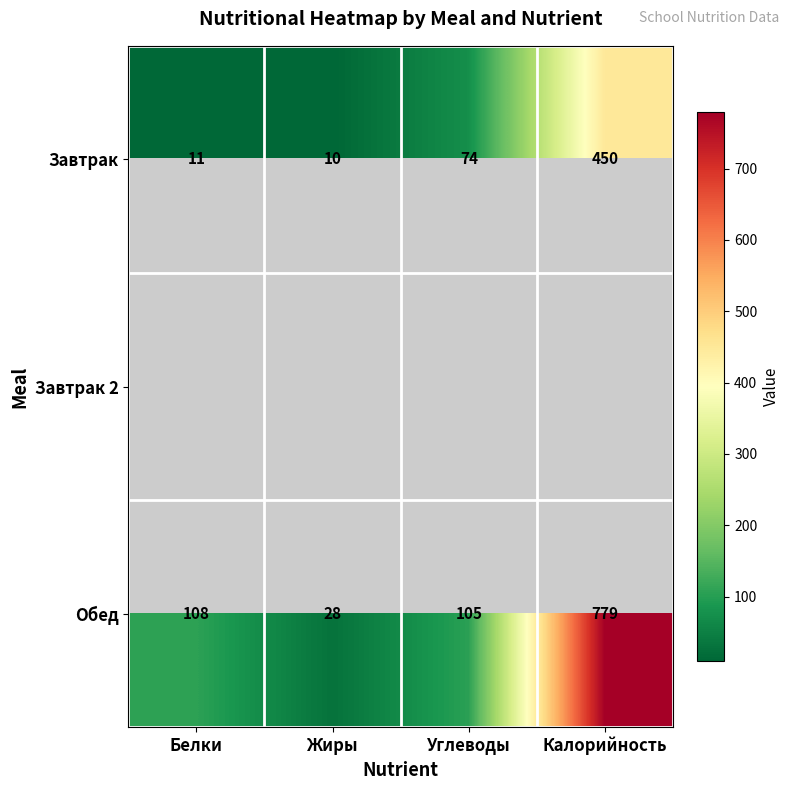

Rank the categories by Завтрак value from lowest to highest.

Жиры, Белки, Углеводы, Калорийность